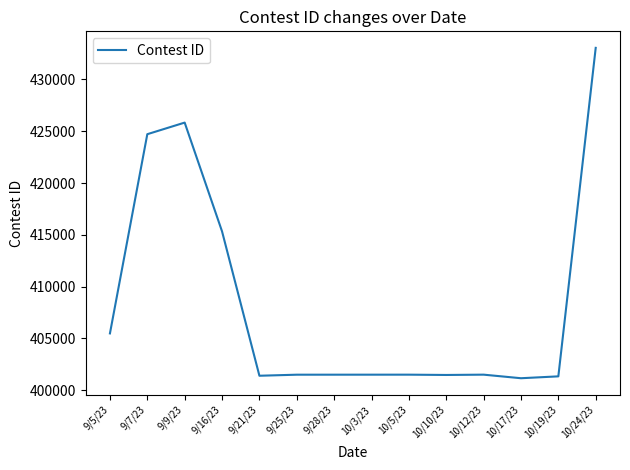

What is the average value?

408376